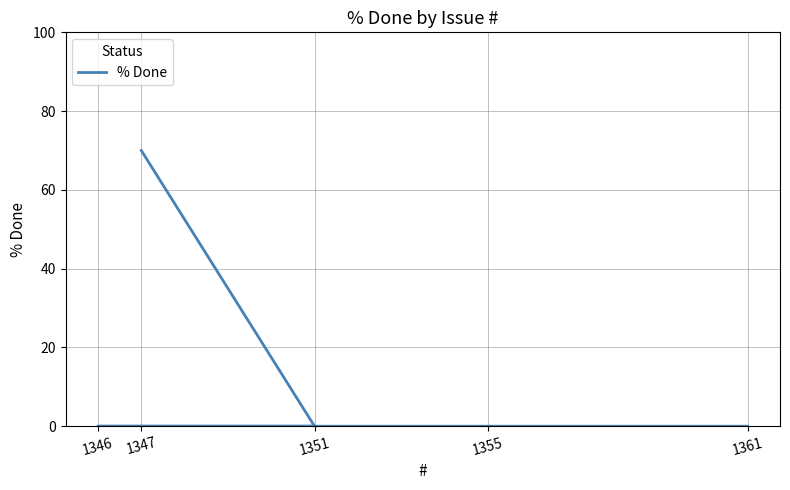

Which category has the highest value across all series?

1347